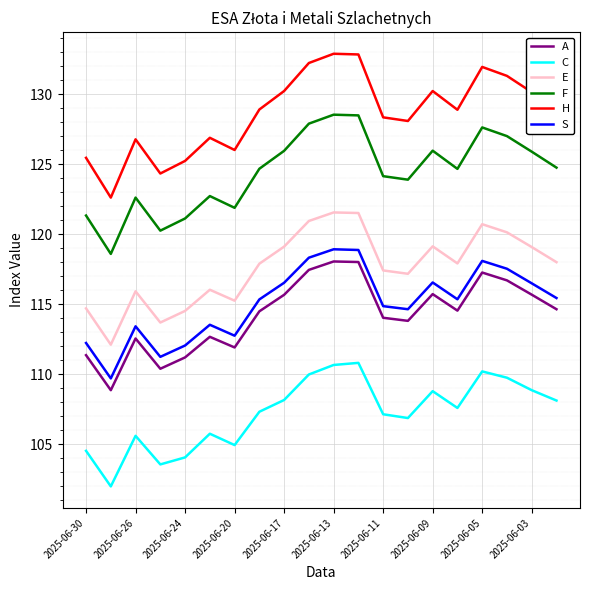

Which series has the largest range (max minus min)?

H